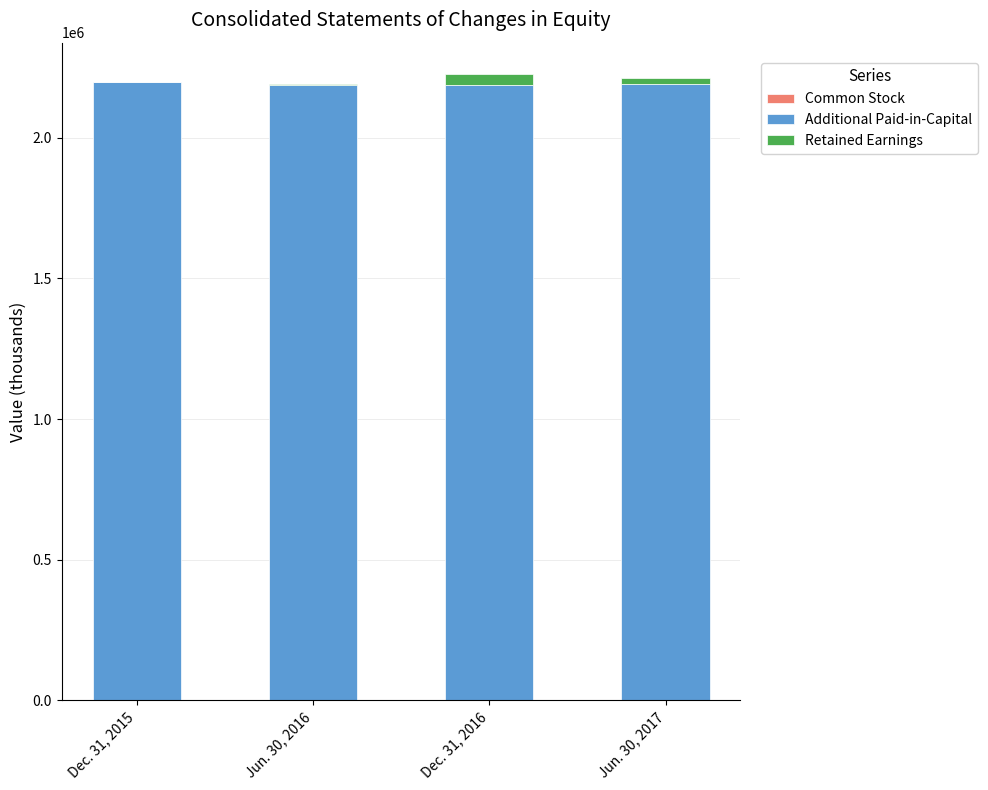

Read the Retained Earnings value at Jun. 30, 2017.

19674